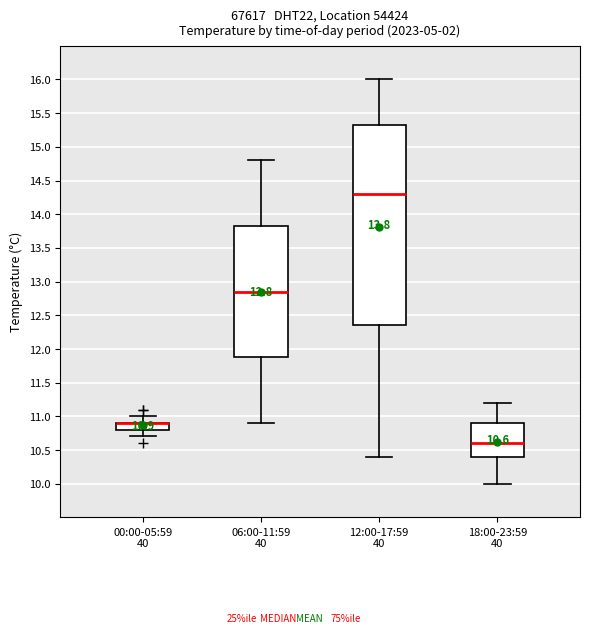

Comparing the boxes themselves (not the whiskers), which one is the tallest?

12:00-17:59 40